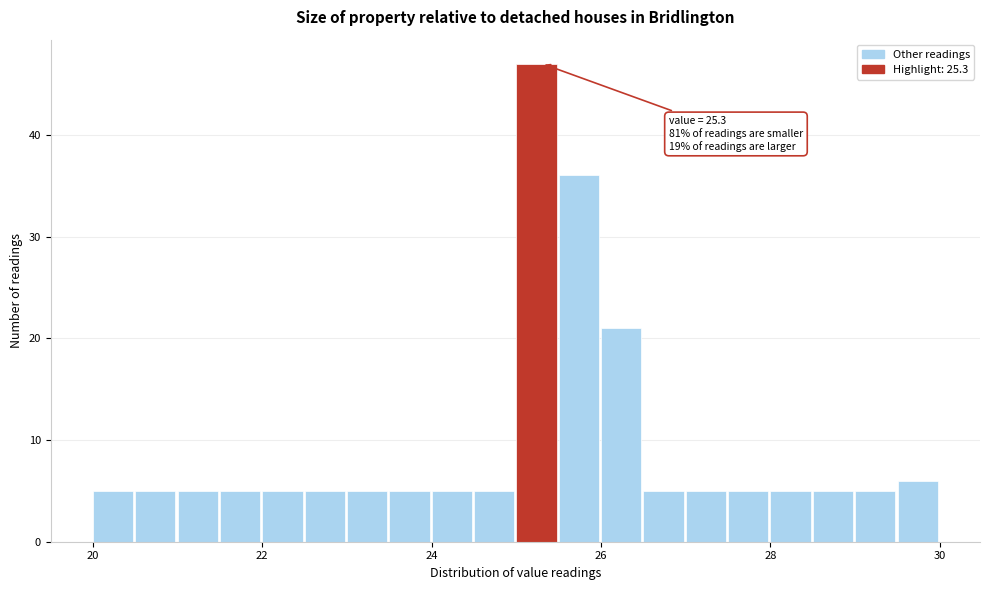

Around what value on the x-axis is the tallest bar? Give the approximate position of its centre, as read against the axis.

25.2